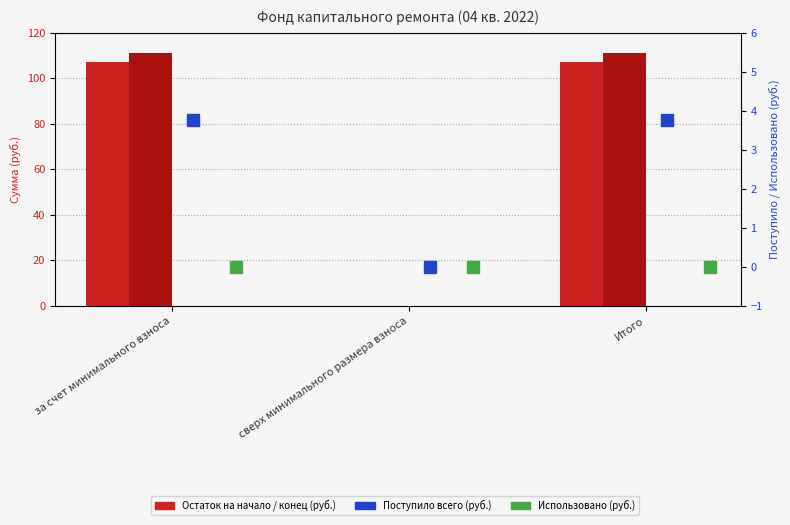

What is the maximum value for Остаток на начало?

107.1